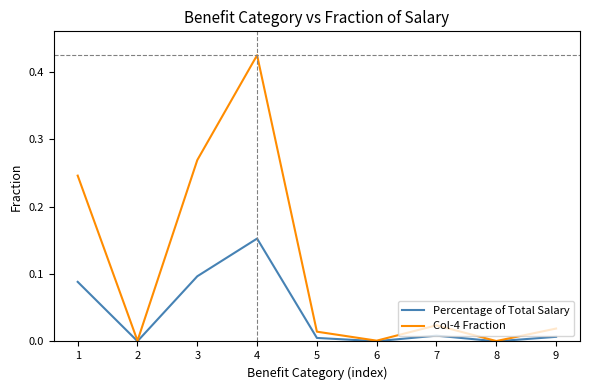

Which series has the largest range (max minus min)?

Col-4 Fraction